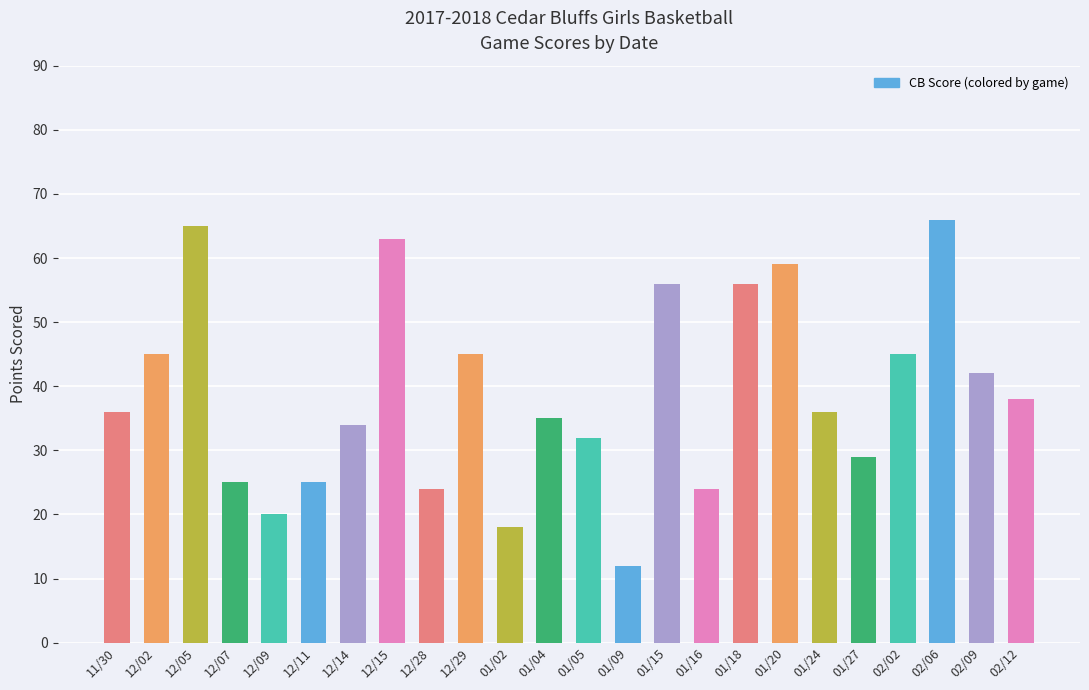

The chart shows a value of 104 at 12/15. True or false?

False